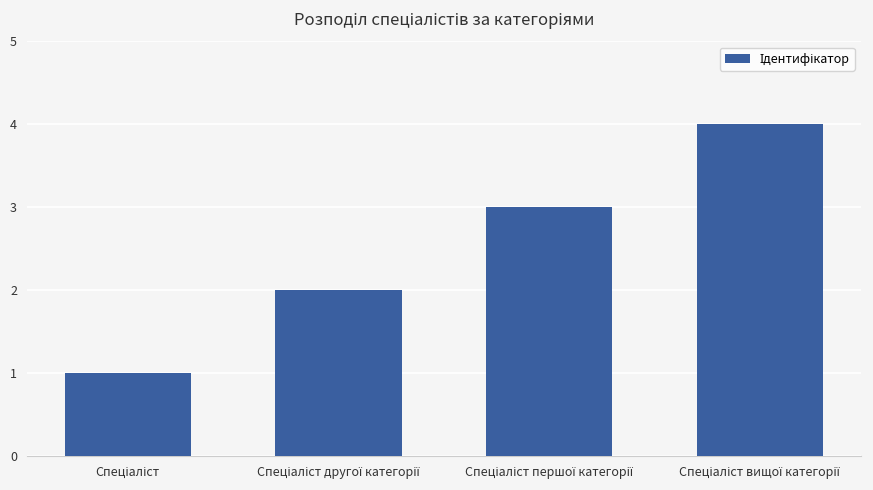

What is the sum of all values?

10